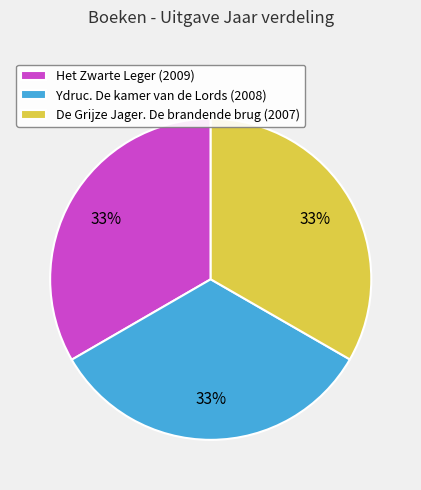

Count the number of slices in the pie.

3